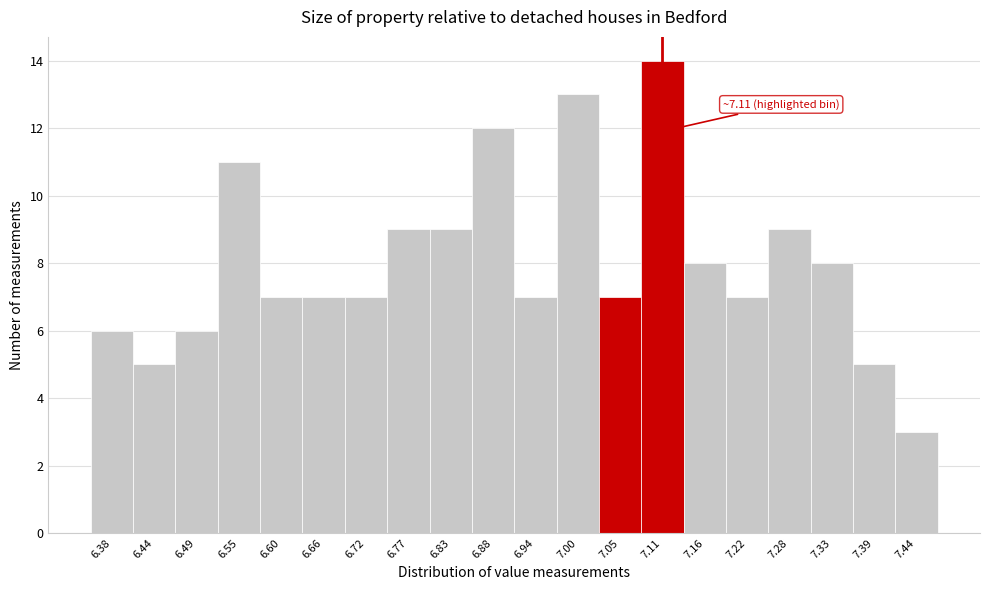

Reading left to right, list all the values displayed in this chart.

6.38=6	6.44=5	6.49=6	6.55=11	6.60=7	6.66=7	6.72=7	6.77=9	6.83=9	6.88=12	6.94=7	7.00=13	7.05=7	7.11=14	7.16=8	7.22=7	7.28=9	7.33=8	7.39=5	7.44=3